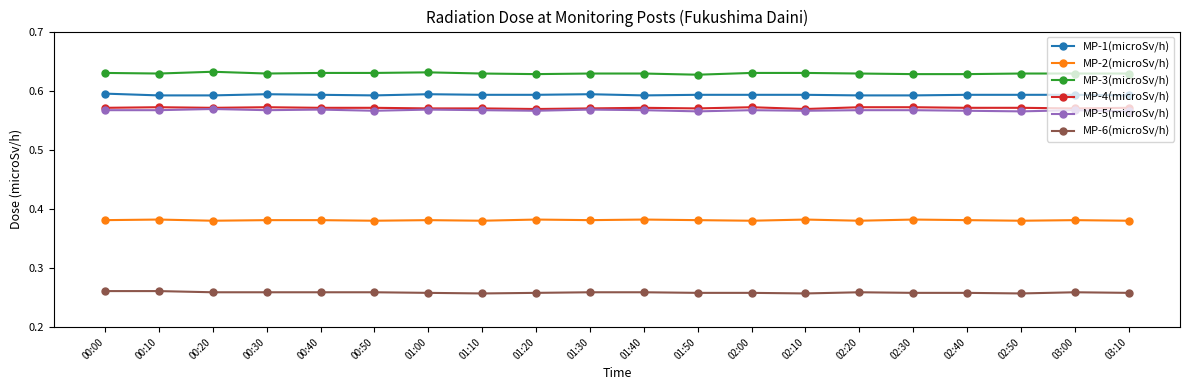

How many MP-5(microSv/h) values are between 0 and 1?

20